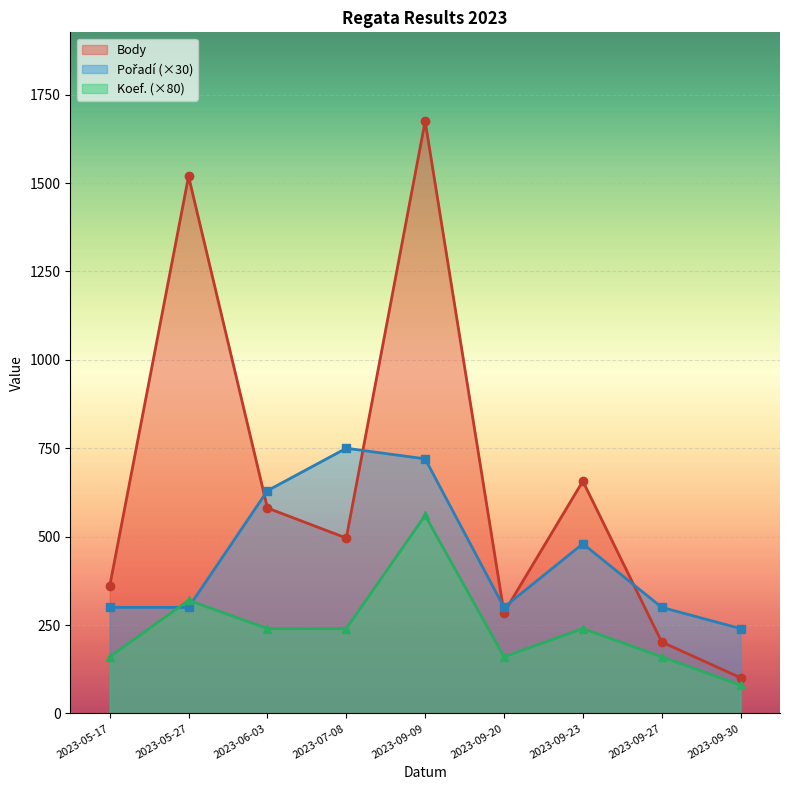

What is the minimum value shown in the chart?

80